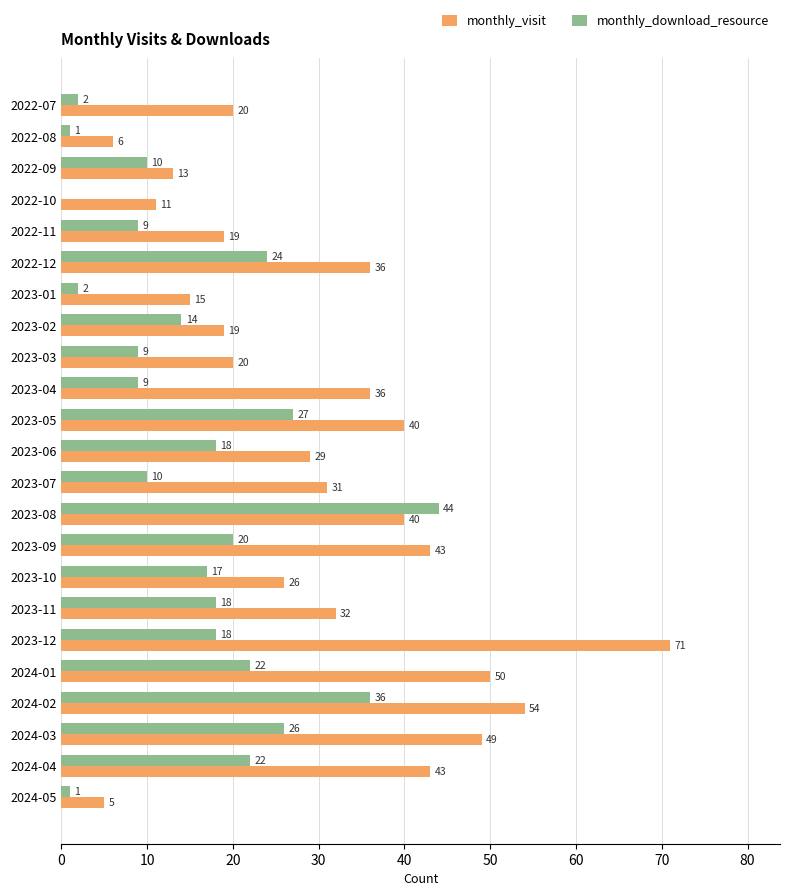

What is the sum of all monthly_visit values?

708